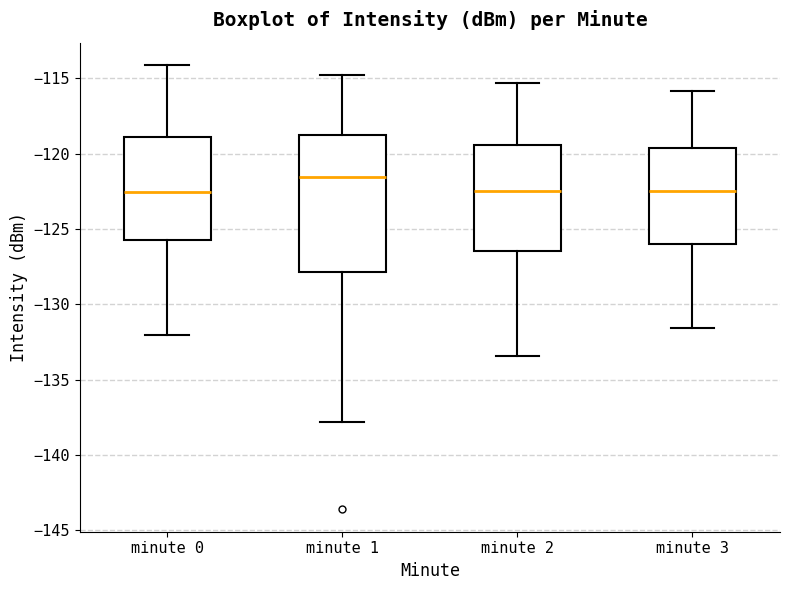

Reading left to right, transcribe this box plot: for each box, give where its median line is, the range the box spans, and where its two whiskers end, as read against the y-axis. The values are not printed on the chart, so give them approximately, as read against the axis.

minute 0: median -122.5, box -125.5 to -119.0, whiskers -132.0 to -114.0
minute 1: median -121.5, box -128.0 to -119.0, whiskers -138.0 to -115.0
minute 2: median -122.5, box -126.5 to -119.5, whiskers -133.5 to -115.5
minute 3: median -122.5, box -126.0 to -119.5, whiskers -131.5 to -116.0